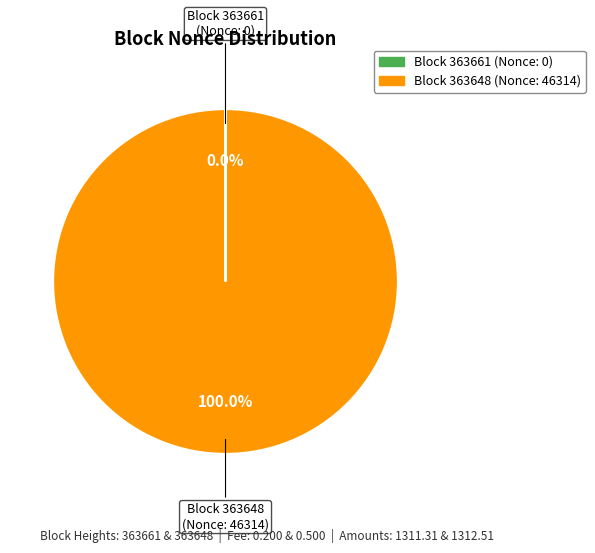

Does any single category account for the majority?

Yes